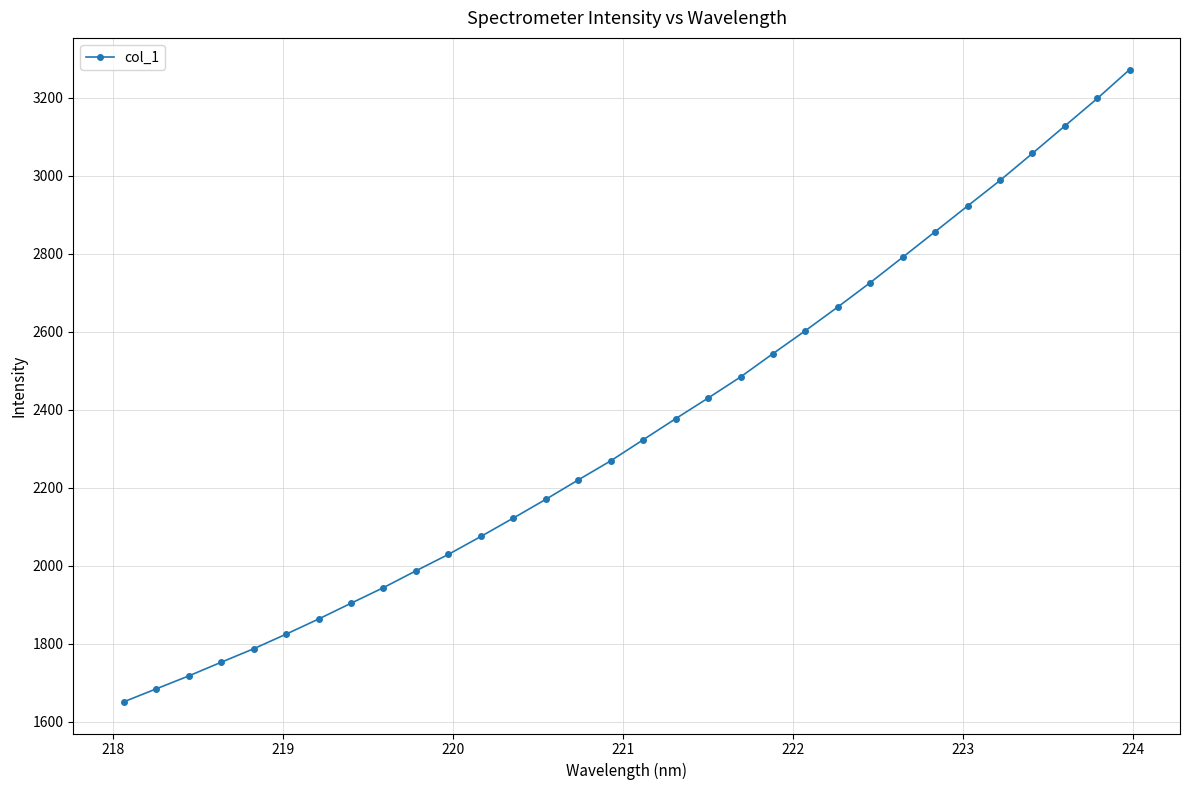

Count the number of categories in the chart.

32